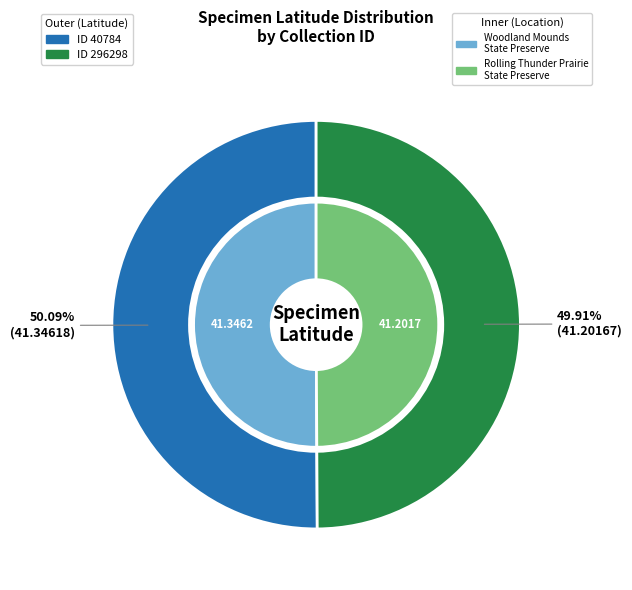

Is it true that 40784 is 50% of the pie?

True